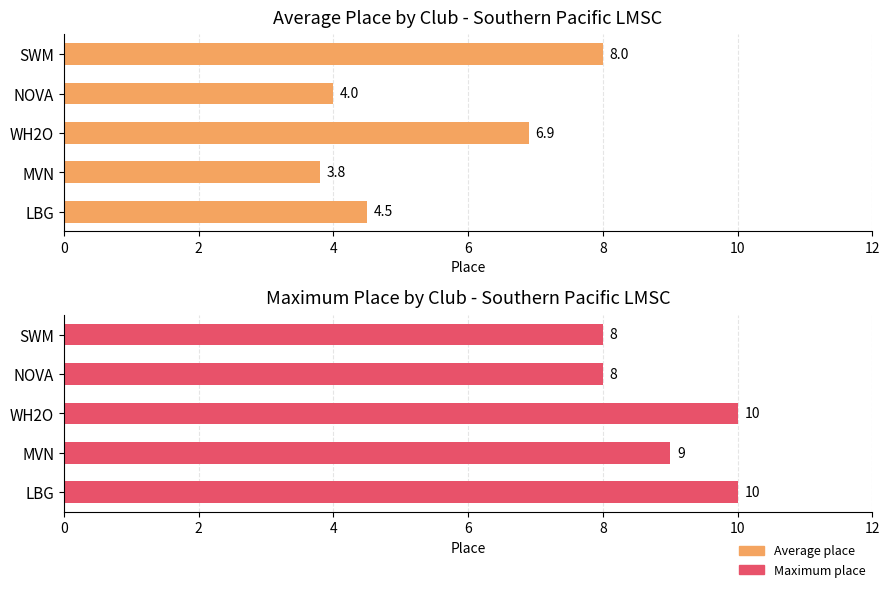

True or false: Average place has a value of 6.9 at WH2O.

True